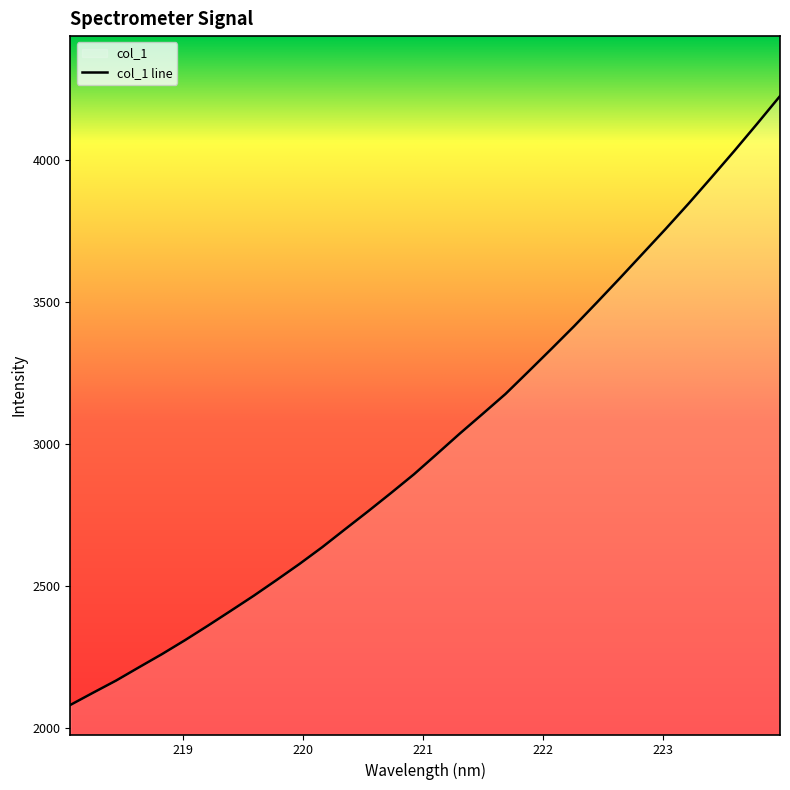

How many lines are shown in the chart?

1